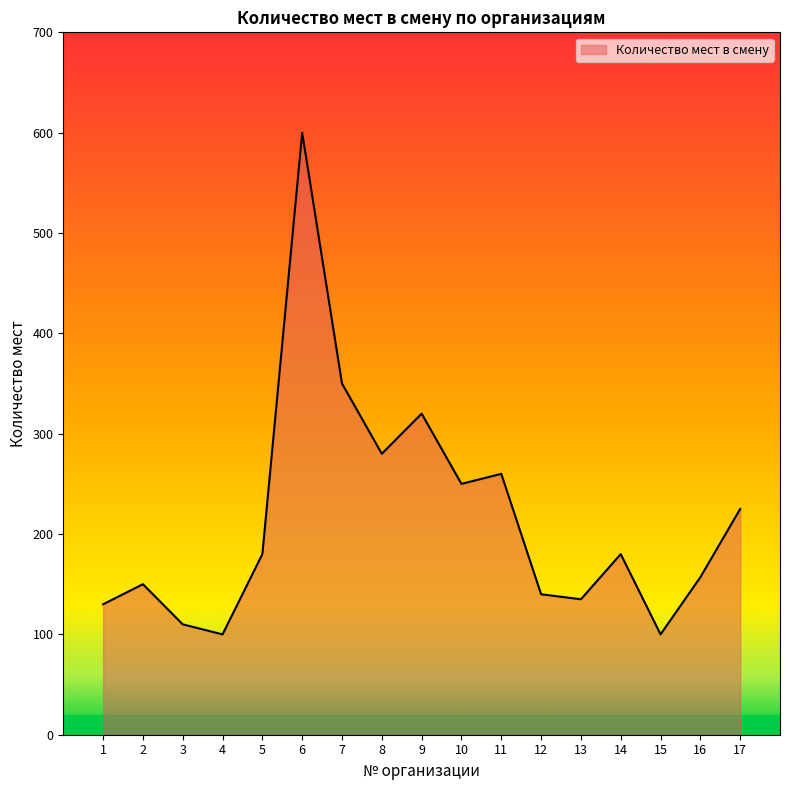

What is the difference between the maximum and minimum values?

500